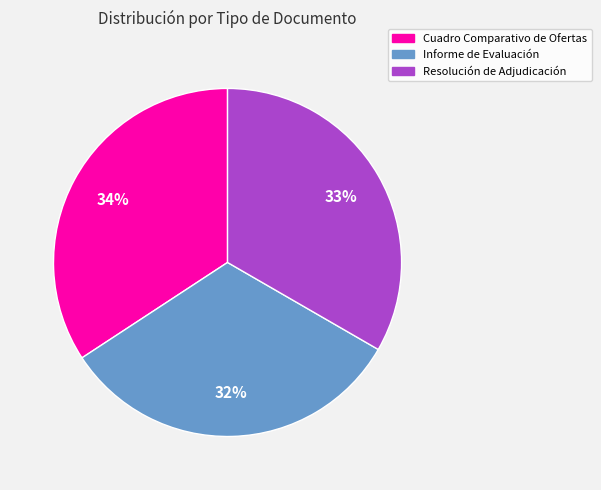

Which category has the smallest portion of the pie?

Informe de Evaluación